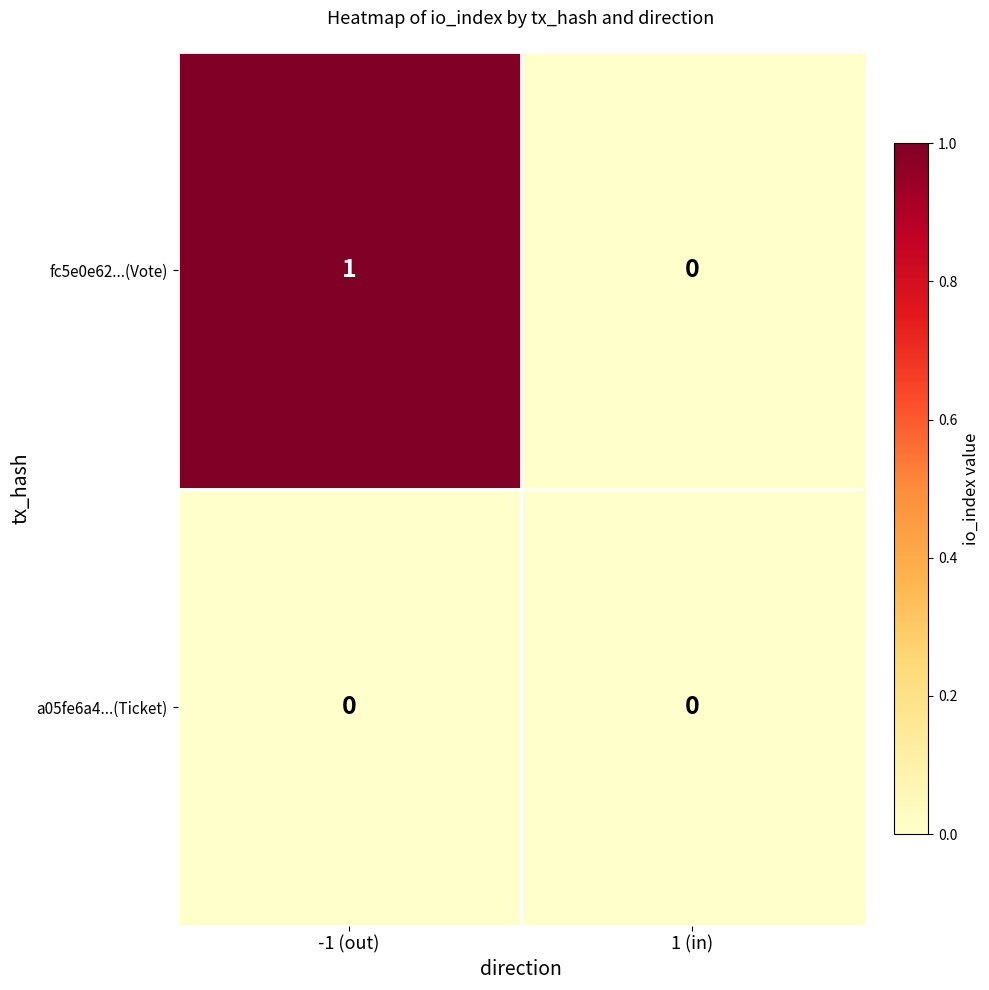

Between -1 (out) and 1 (in), which series saw the biggest shift?

fc5e0e62...(Vote)